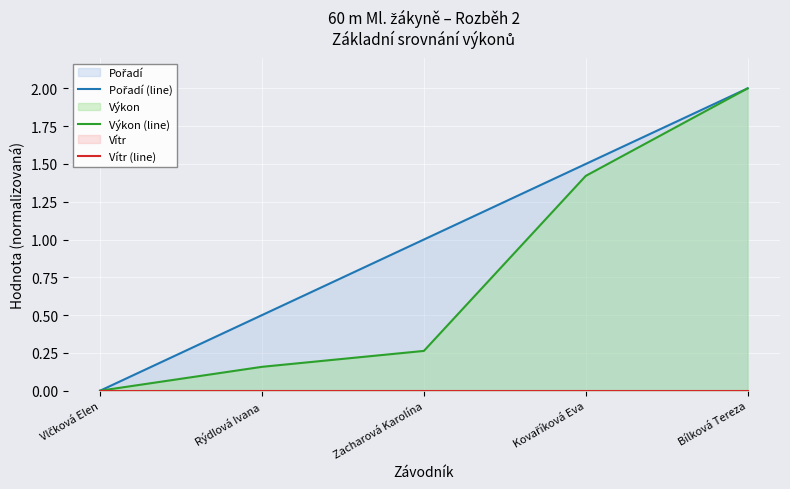

How many categories are shown in the chart?

5